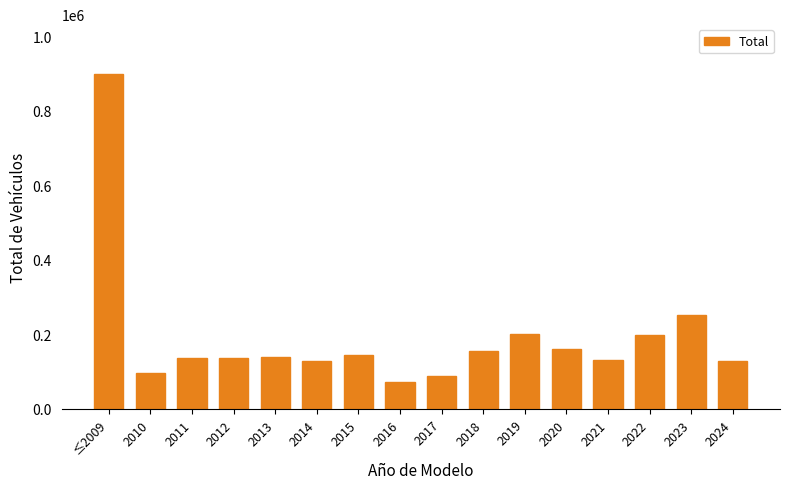

What is the approximate value at 2019, to the nearest 100?

200000